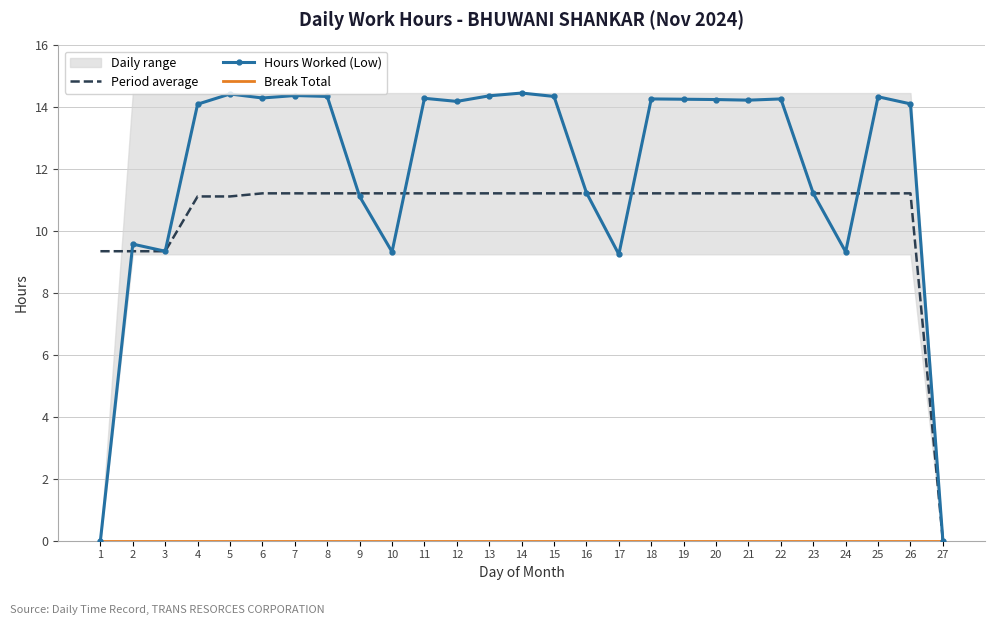

What is the average value of the Period average series?

10.6